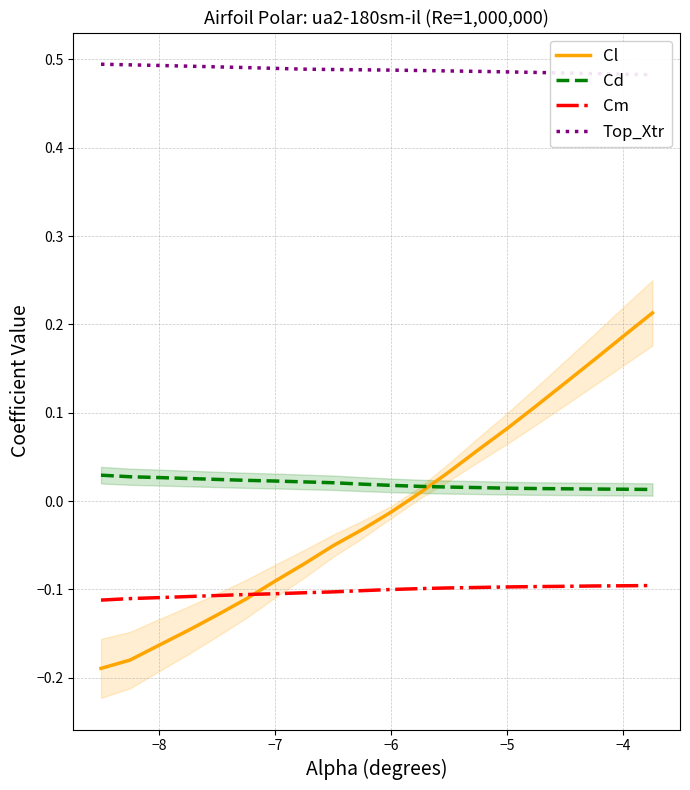

Count the number of data series in this chart.

4